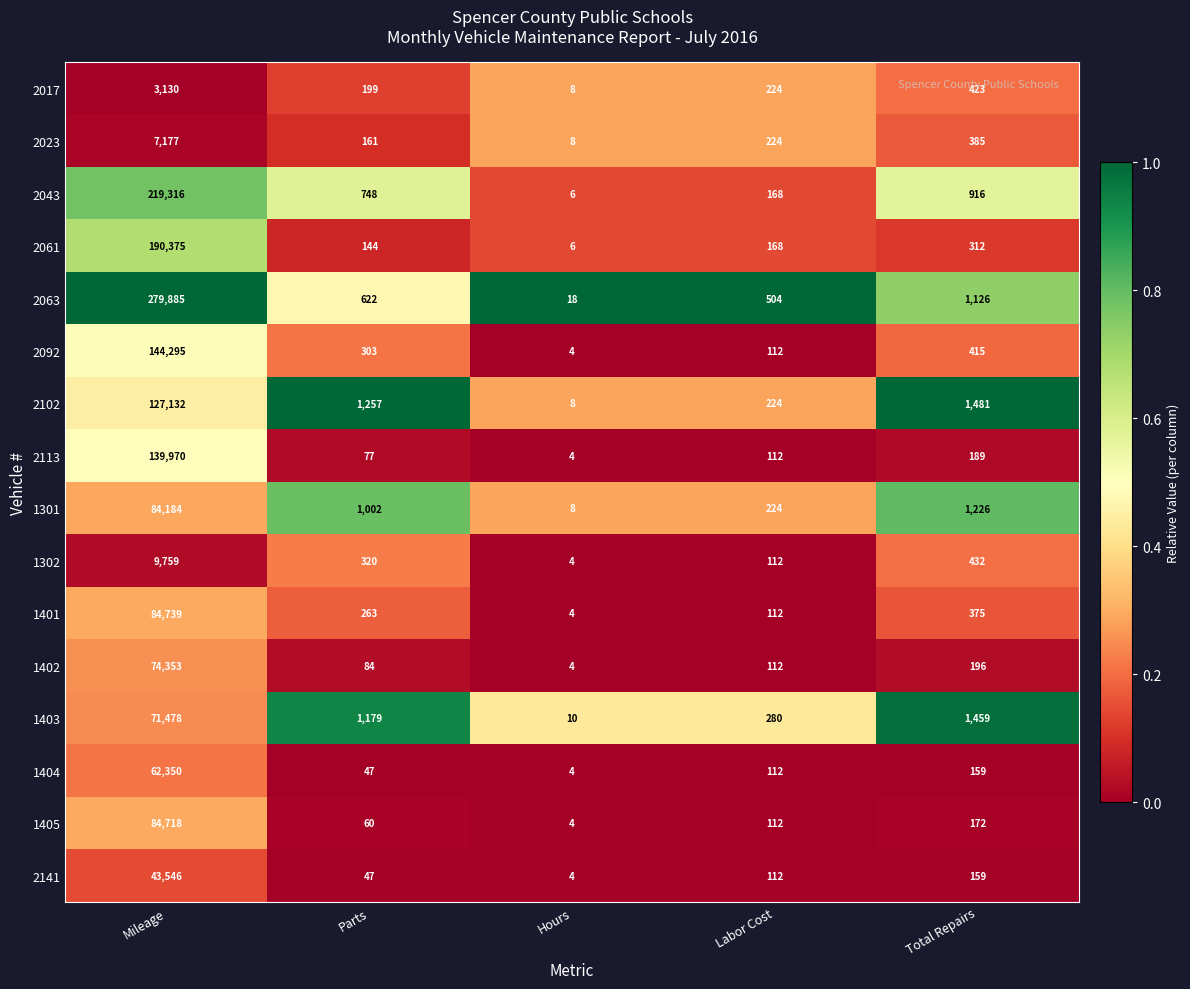

What is the total value across all series at Hours?

104